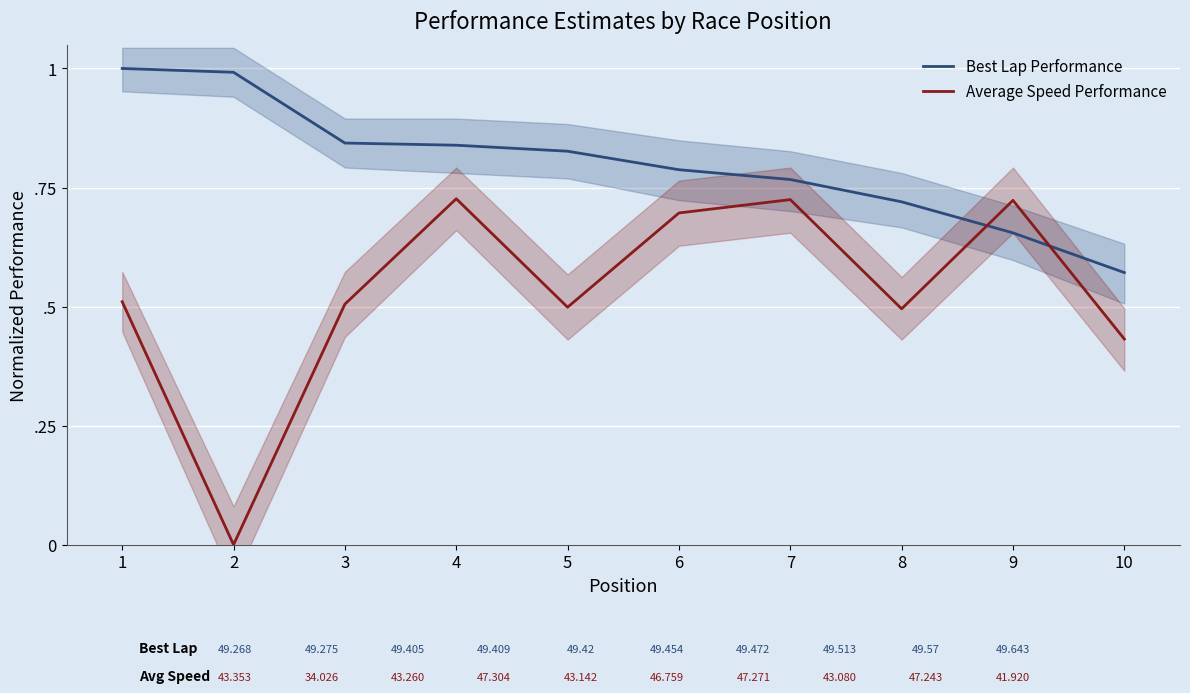

Which series ends up on top after the final intersection of Average Speed Performance and Best Lap Performance?

Best Lap Performance